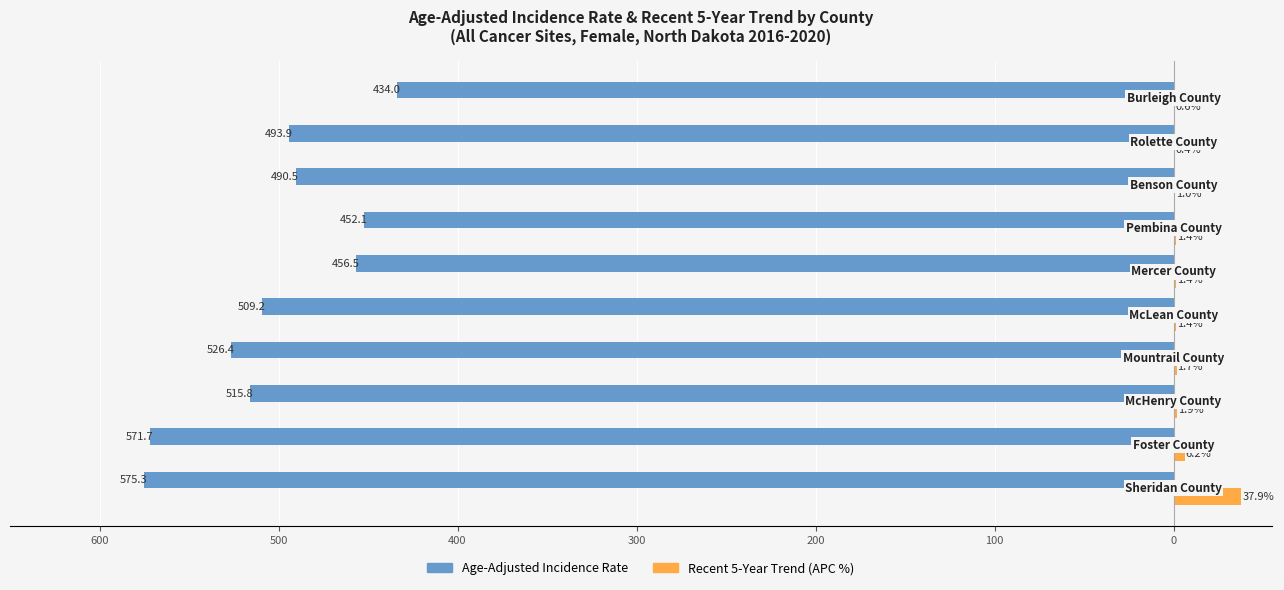

What are all the series names shown in the legend?

Age-Adjusted Incidence Rate, Recent 5-Year Trend (APC %)